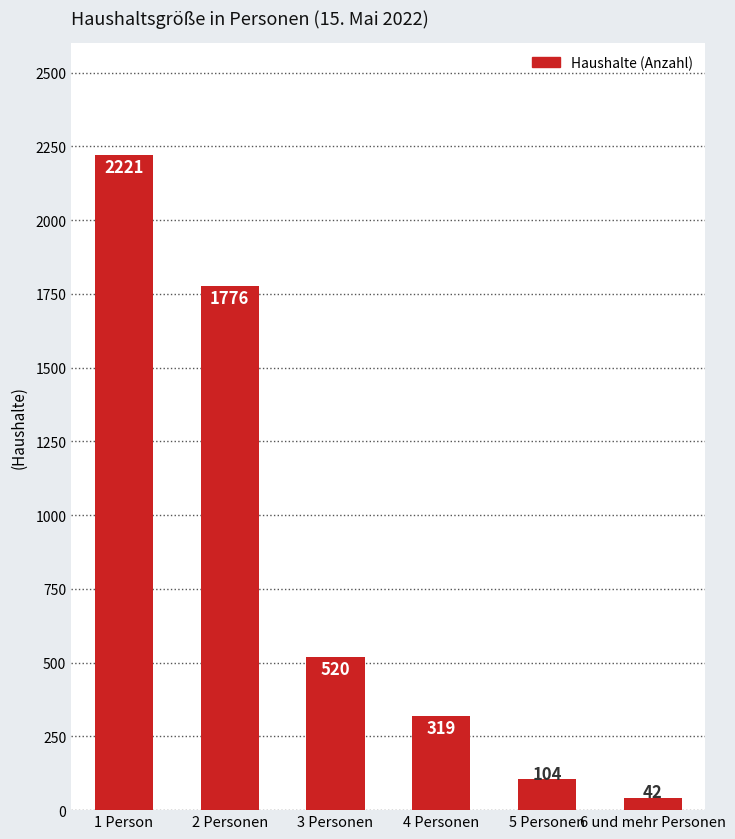

What is the minimum value shown in the chart?

42